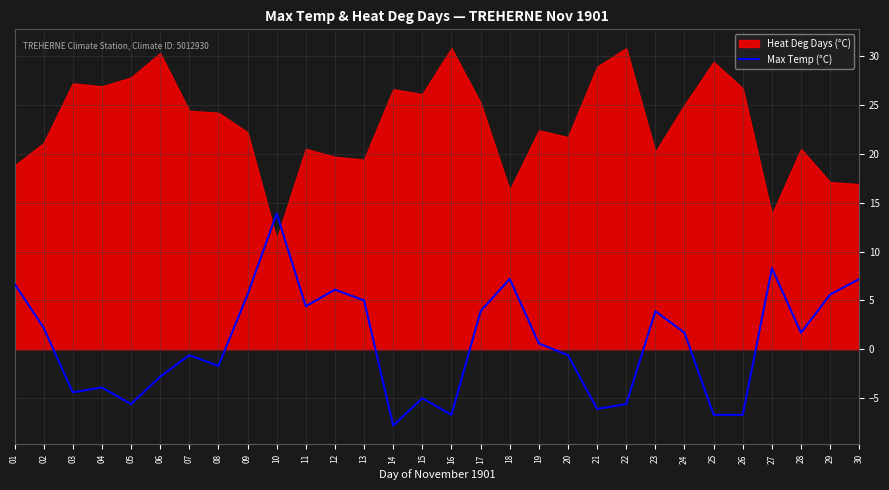

The Max Temp (°C) series shows 8.1 at 29. True or false?

False